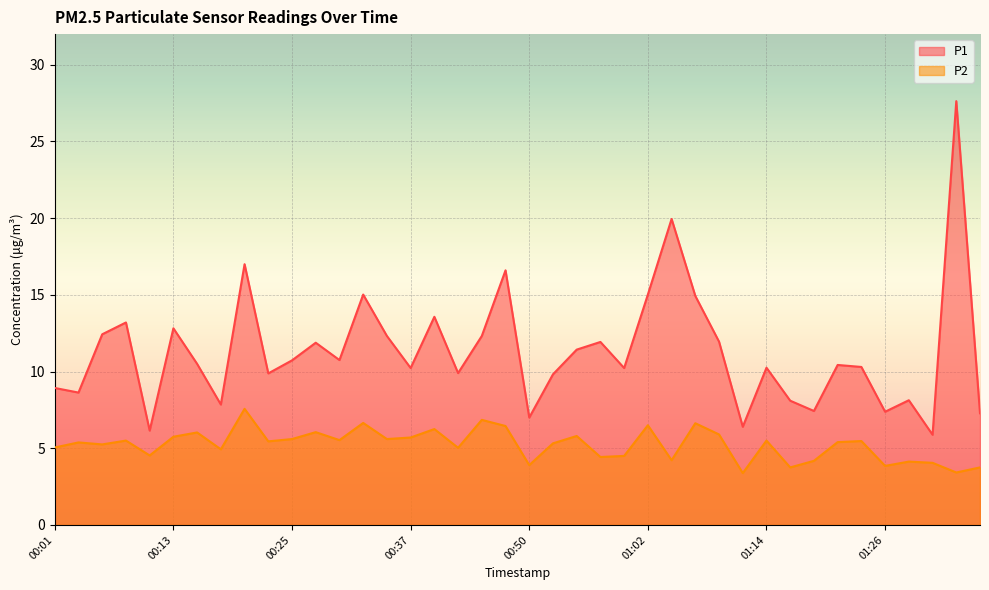

Is the value of P2 at 01:28 greater than the value of P1 at 01:14?

No